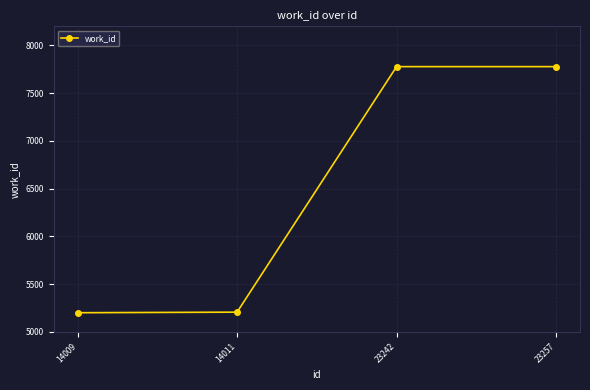

What is the value of the 4th point from the left?

7778